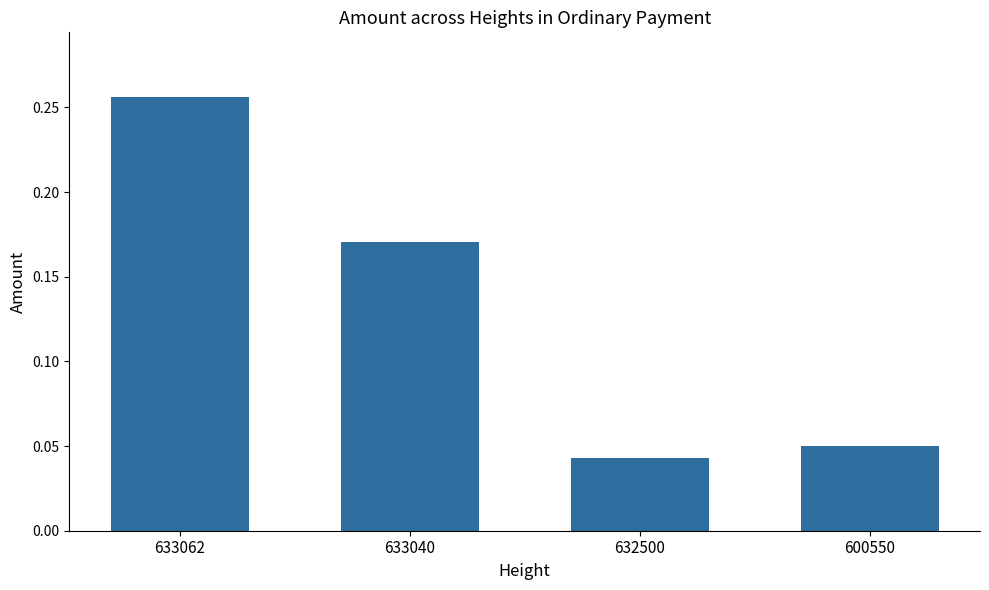

Between 632500 and 633062, which is larger?

633062